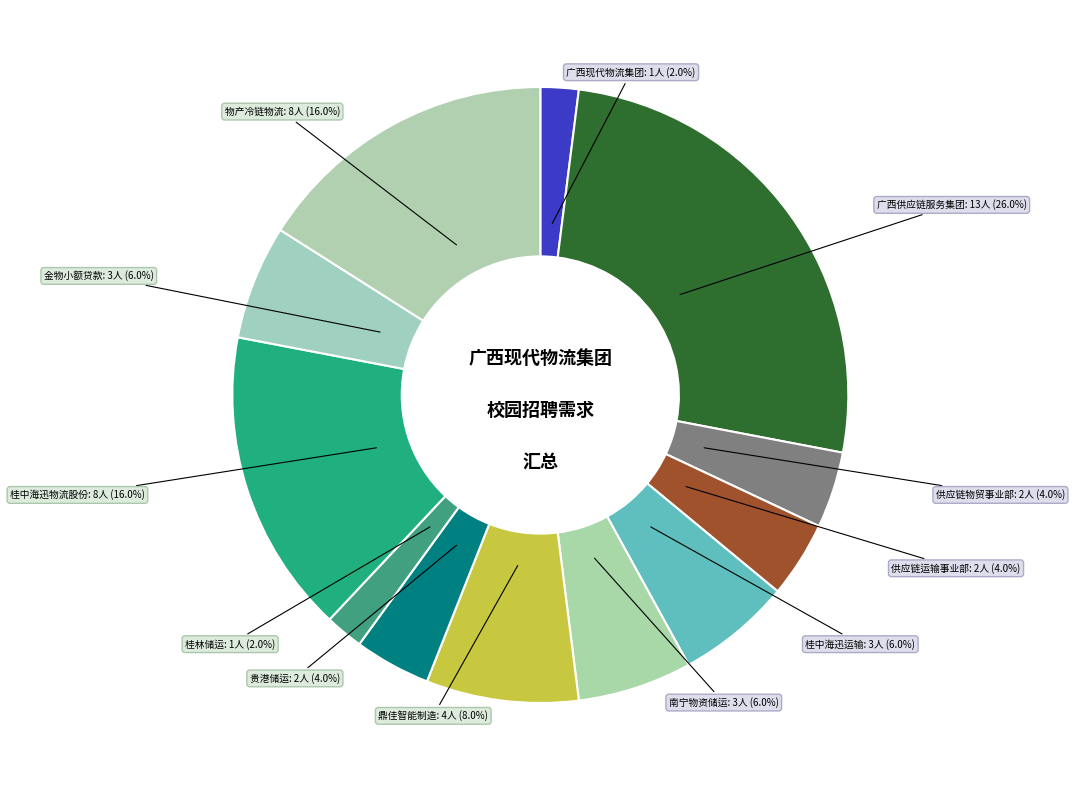

Rank the categories by value from highest to lowest.

广西供应链服务集团有限公司, 柳州市桂中海迅物流股份有限公司, 广西物产冷链物流有限公司, 广西物产鼎佳智能制造有限公司, 柳州市桂中海迅运输有限公司, 广西物产集团南宁物资储运有限公司, 南宁市金物小额贷款有限责任公司, 广西供应链服务集团有限公司供应链物贸事业部, 广西供应链服务集团有限公司供应链运输事业部, 广西物产集团贵港储运有限公司, 广西现代物流集团有限公司, 广西物产集团桂林储运有限公司